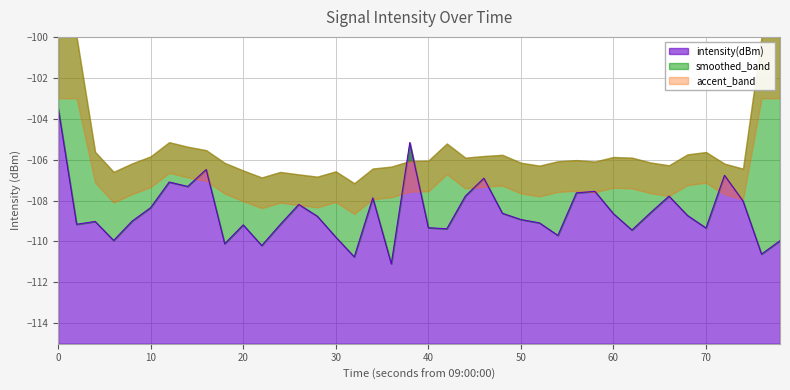

Is it true that intensity(dBm) equals -109.3 at 40?

True